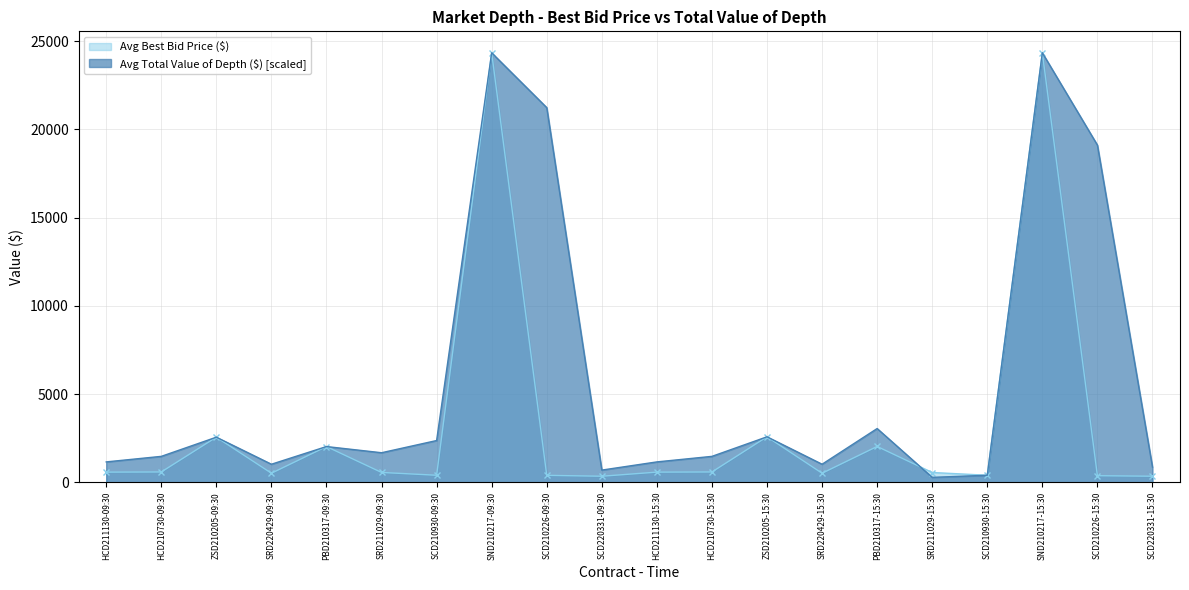

Where is the first local maximum for Avg Total Value of Depth ($) [scaled]?

ZSD210205-09:30